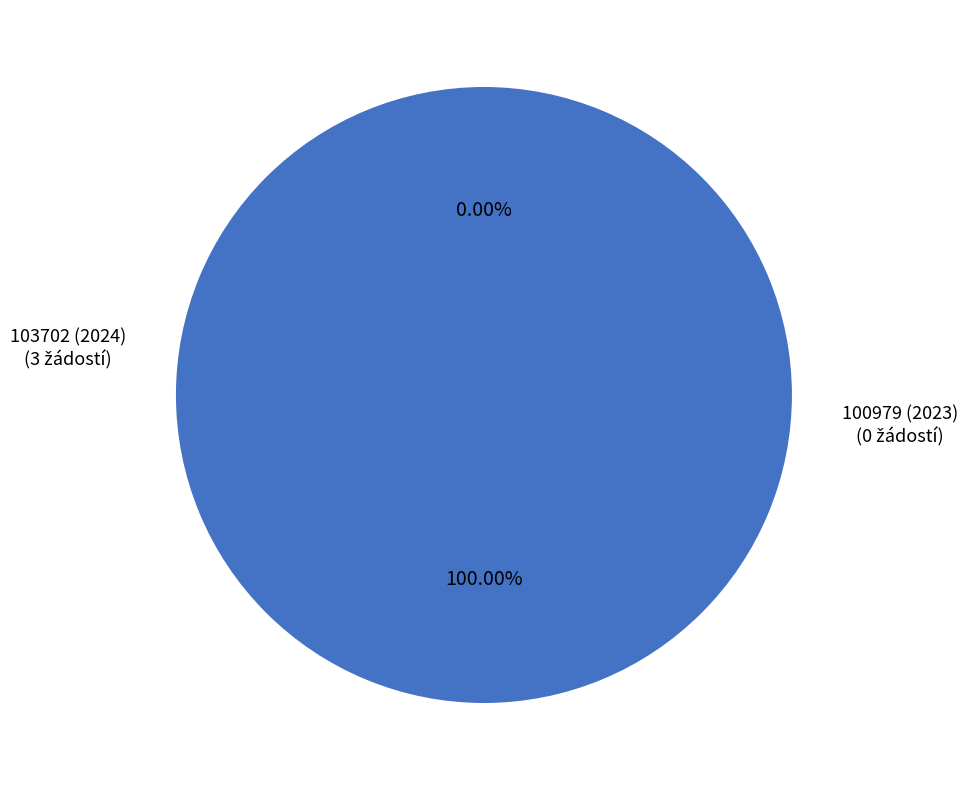

How many segments does this pie chart have?

2